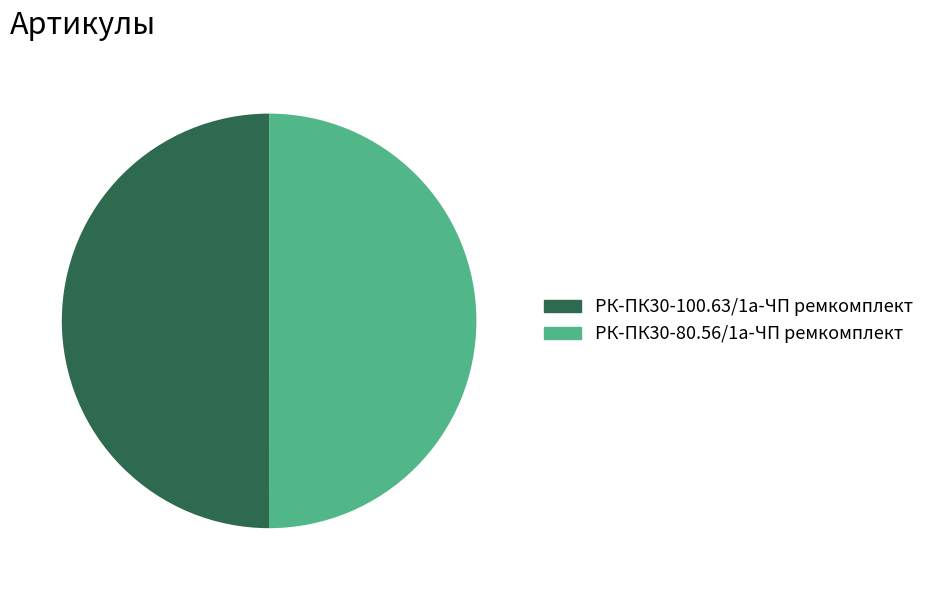

Is the sum of РК-ПК30-80.56/1а-ЧП ремкомплект and РК-ПК30-100.63/1а-ЧП ремкомплект greater than half?

Yes